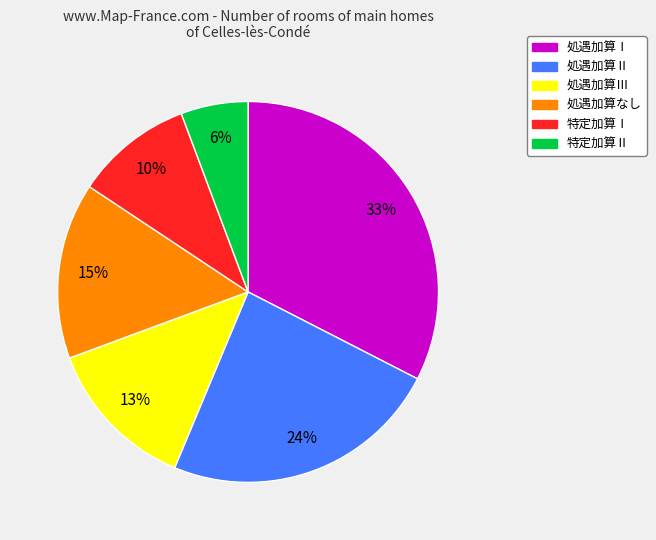

To the nearest percent, what is the combined percentage of 特定加算Ⅱ and 処遇加算なし?

21%